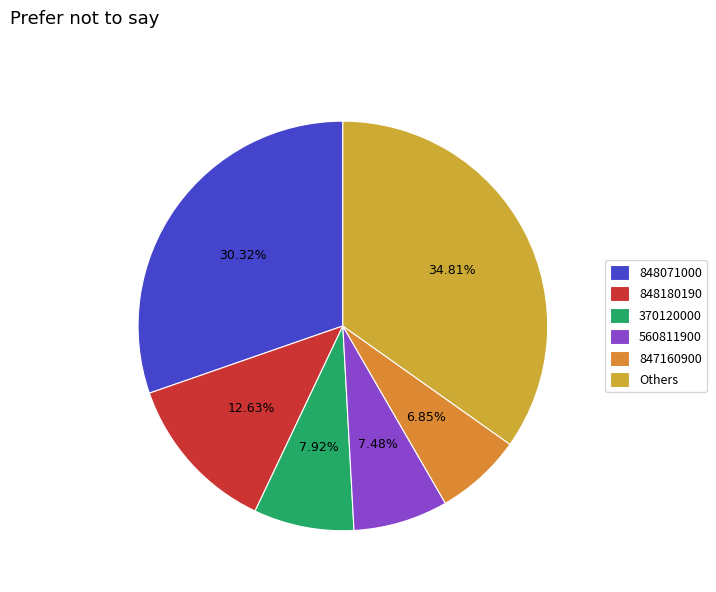

How many slices are in this pie chart?

6